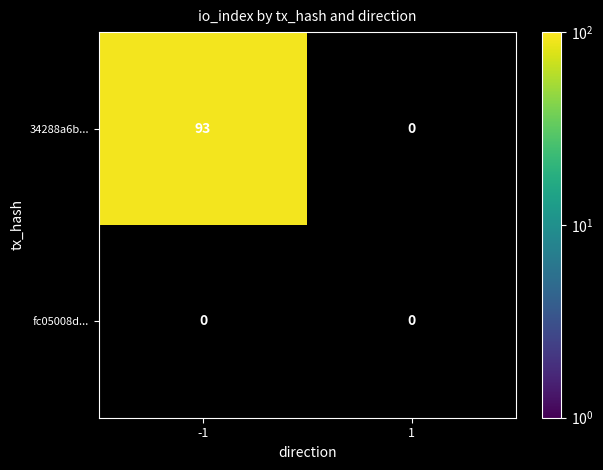

What is the greatest value displayed?

93